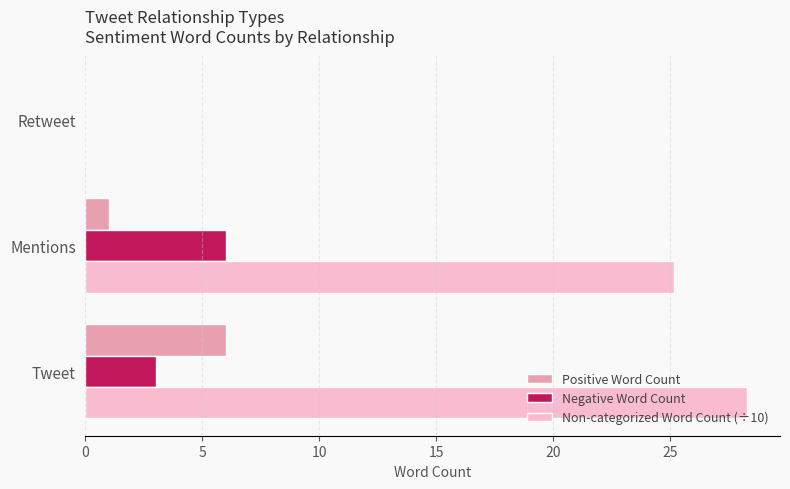

At which label is Non-categorized Word Count (÷10) closest to 14?

Mentions